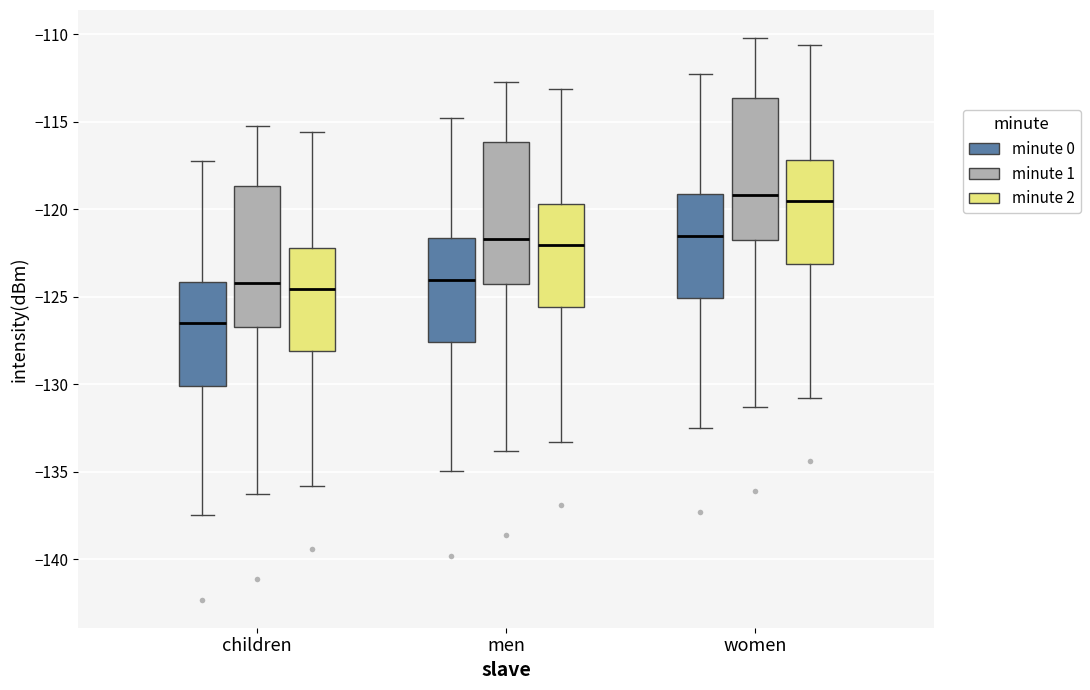

Reading left to right, read every box against the y-axis: the position of its median line, the range the box covers, and the ends of its whiskers. The values are not printed on the chart, so give them approximately, as read against the axis.

children (minute 0): median -126.5, box -130.0 to -124.0, whiskers -137.5 to -117.5
children (minute 1): median -124.0, box -126.5 to -118.5, whiskers -136.5 to -115.0
children (minute 2): median -124.5, box -128.0 to -122.0, whiskers -136.0 to -115.5
men (minute 0): median -124.0, box -127.5 to -121.5, whiskers -135.0 to -115.0
men (minute 1): median -121.5, box -124.0 to -116.0, whiskers -134.0 to -112.5
men (minute 2): median -122.0, box -125.5 to -119.5, whiskers -133.5 to -113.0
women (minute 0): median -121.5, box -125.0 to -119.0, whiskers -132.5 to -112.5
women (minute 1): median -119.0, box -121.5 to -113.5, whiskers -131.5 to -110.0
women (minute 2): median -119.5, box -123.0 to -117.0, whiskers -131.0 to -110.5